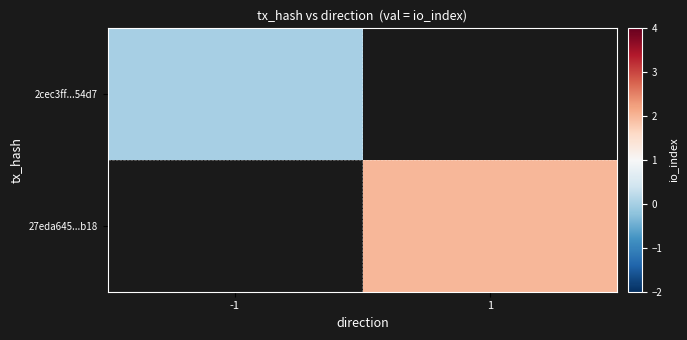

Which label corresponds to the largest value in the chart?

1